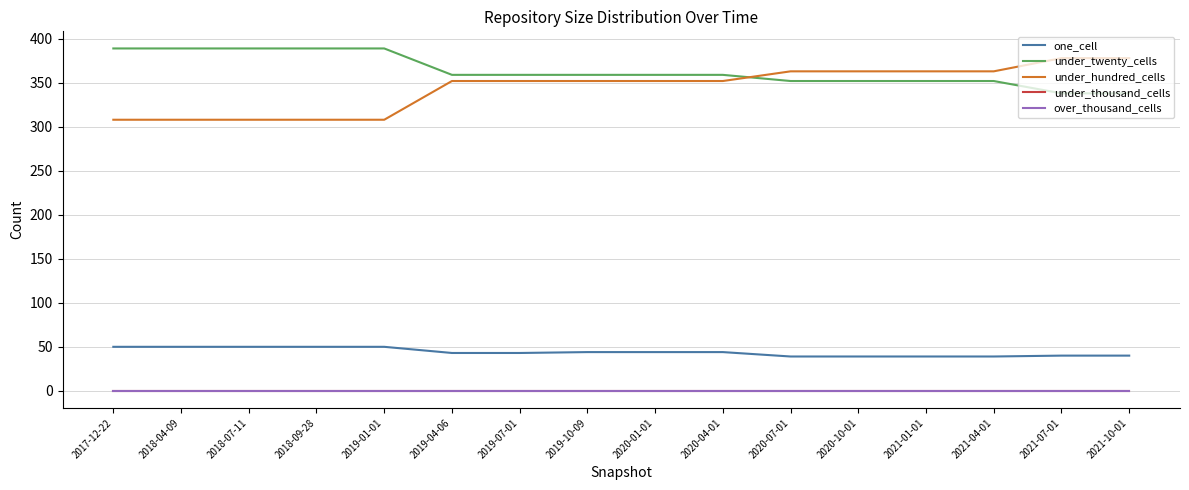

What is the average value of the one_cell series?

44